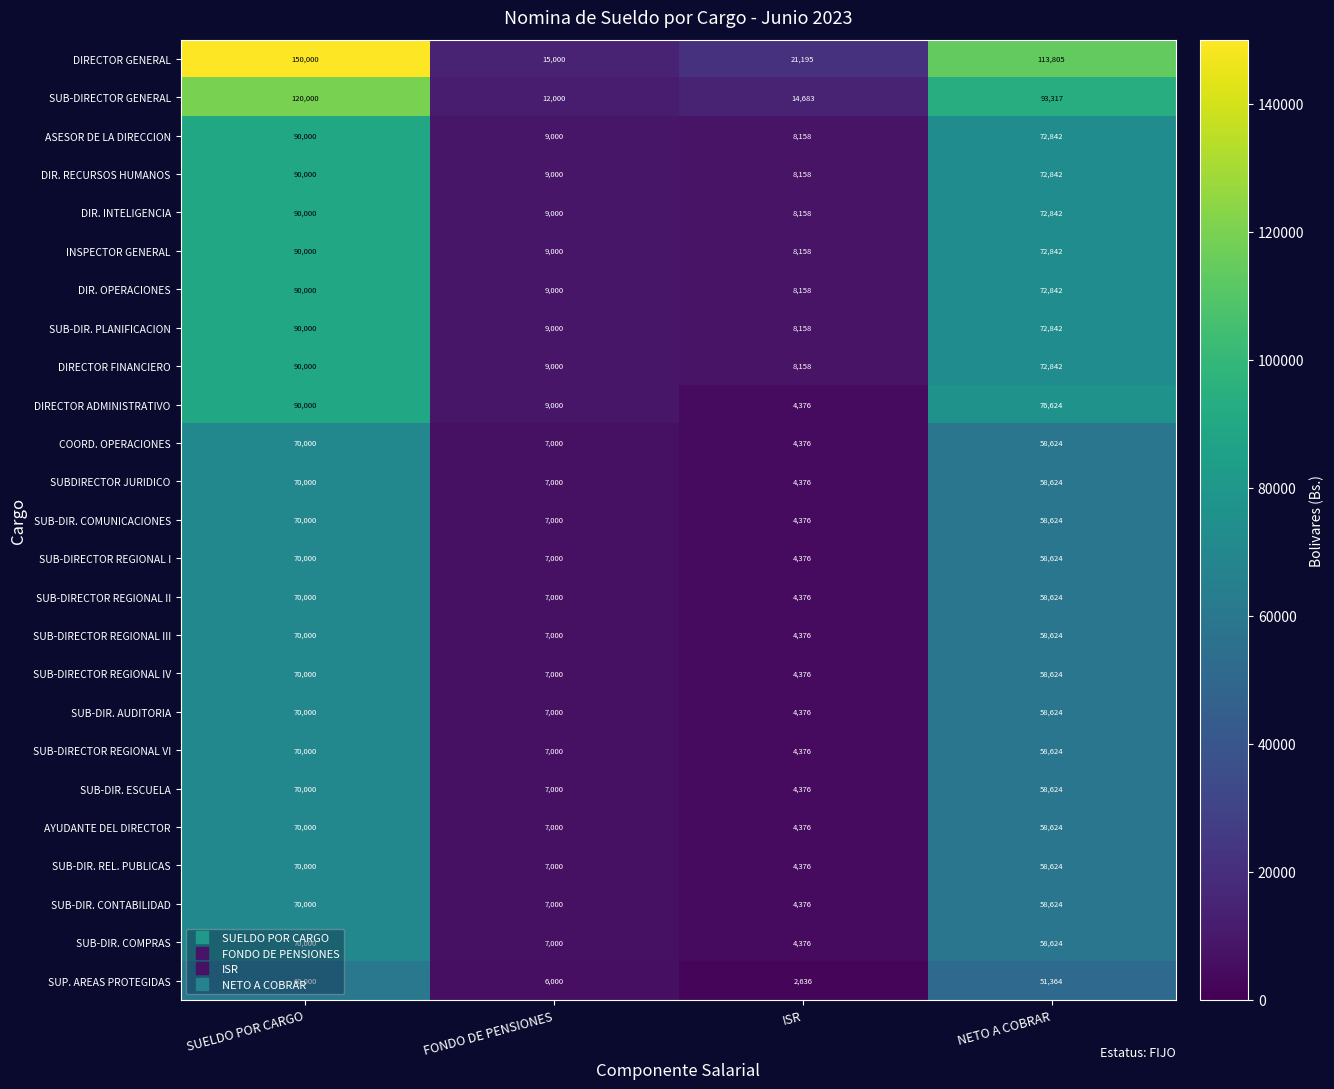

The value of SUB-DIRECTOR REGIONAL II at SUELDO POR CARGO is 70000. True or false?

True